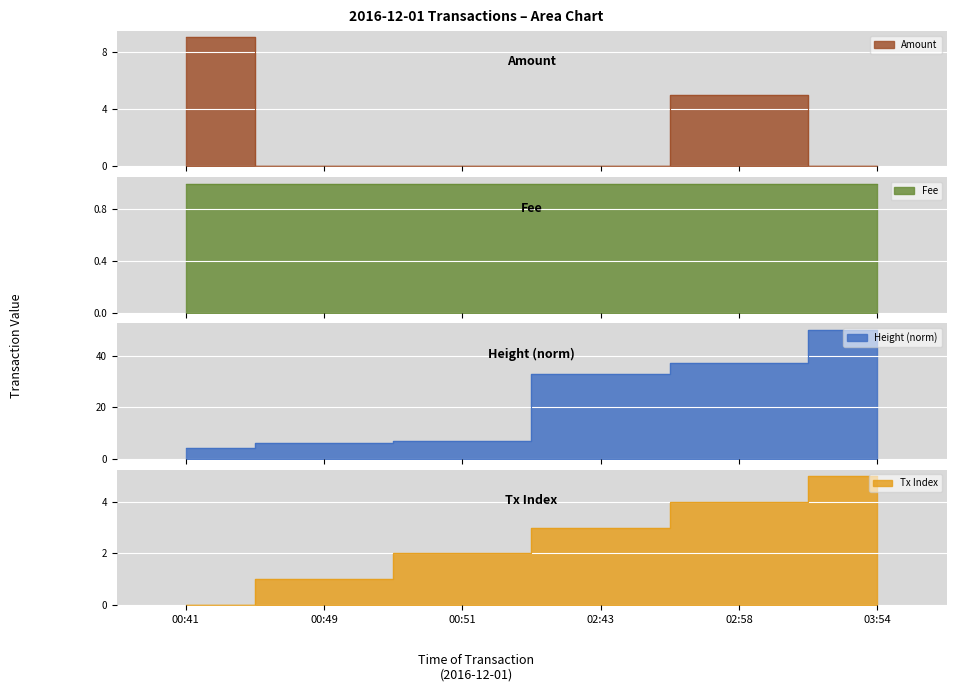

What is the label of the 4th point from the right?

00:51